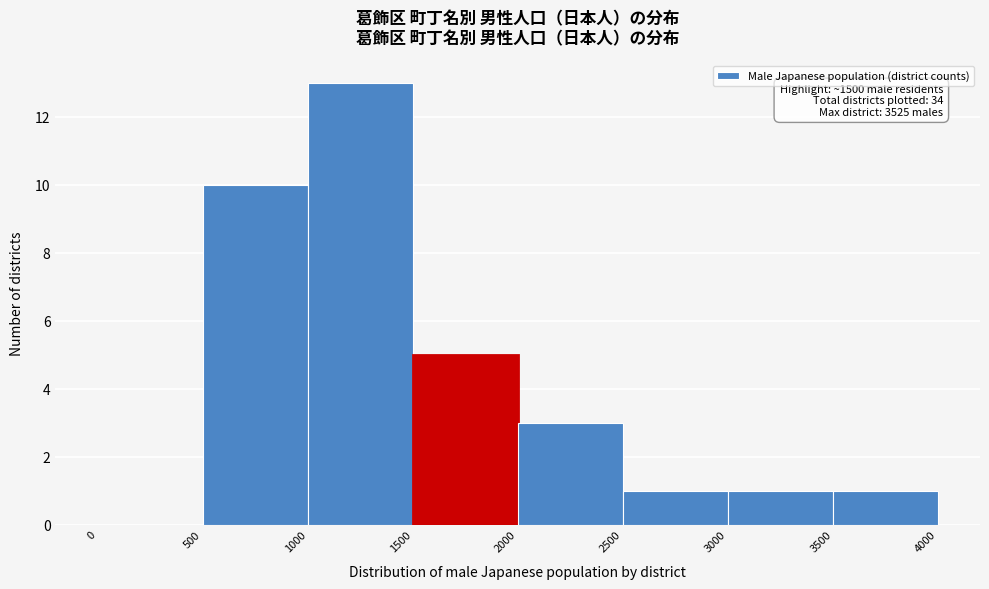

Which range on the x-axis has the tallest bar?

1000 to 1500